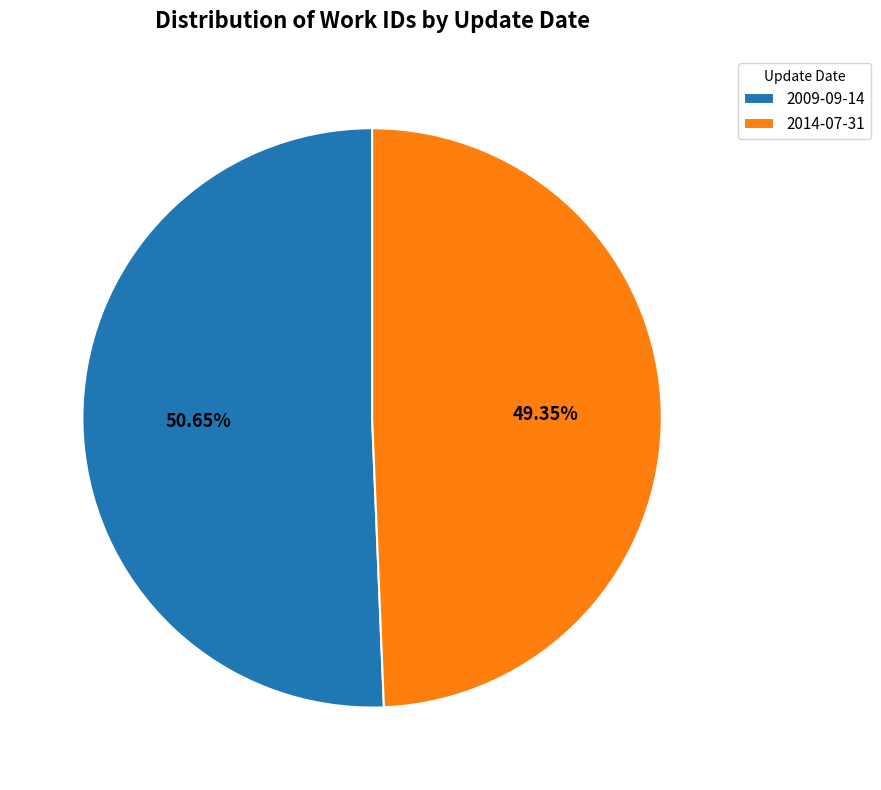

Rank the categories by value from lowest to highest.

2014-07-31, 2009-09-14